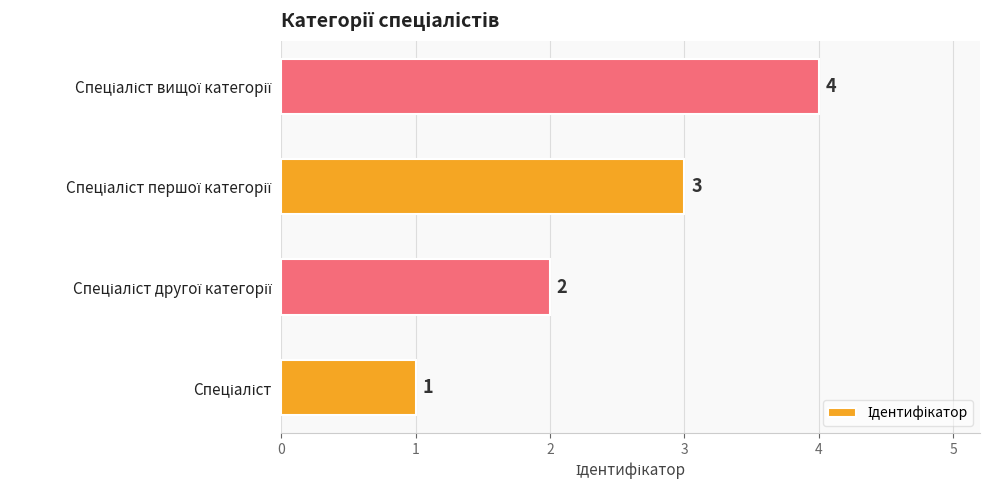

What is the smallest value displayed?

1